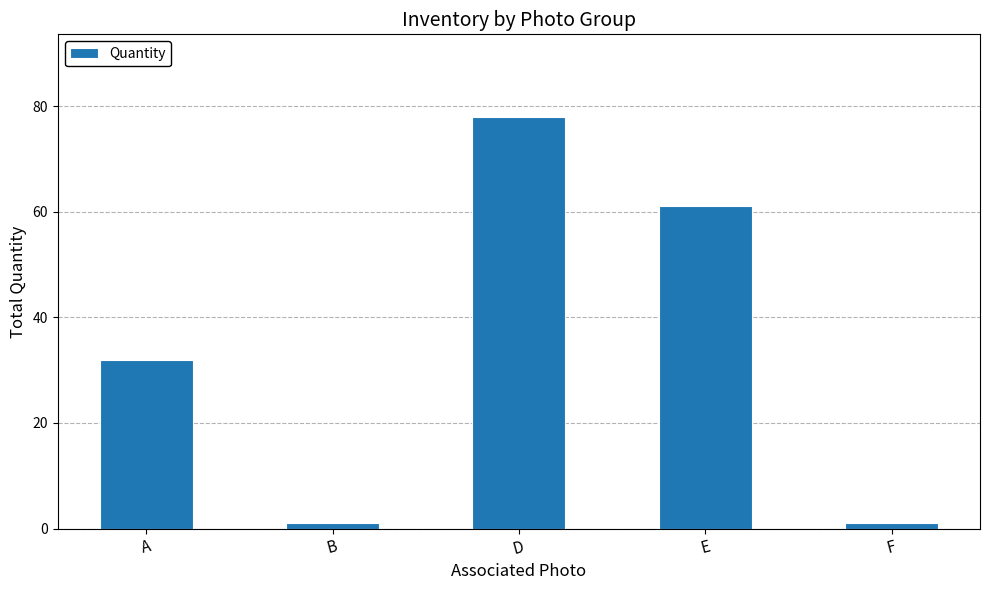

Reading left to right, what are all the values shown in this chart?

A=32	B=1	D=78	E=61	F=1